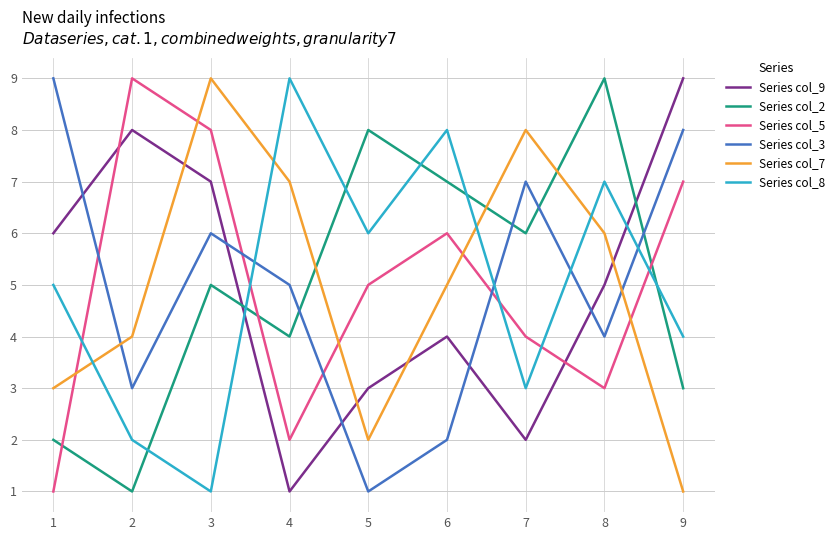

At which label does Series col_3 first exceed 5?

1